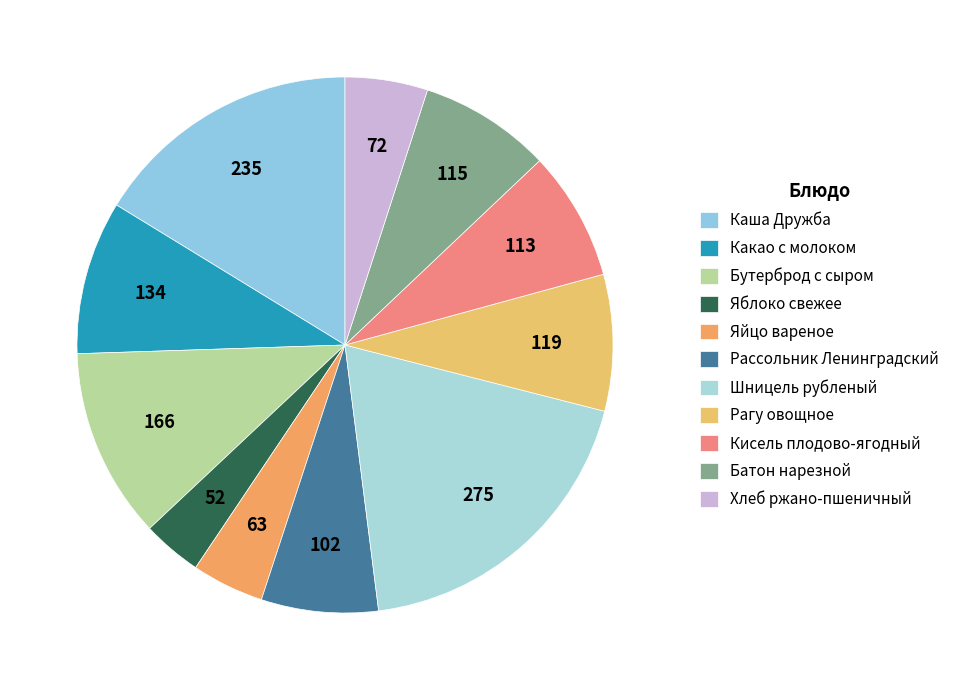

Combined, do Батон нарезной and Бутерброд с сыром account for over 50%?

No